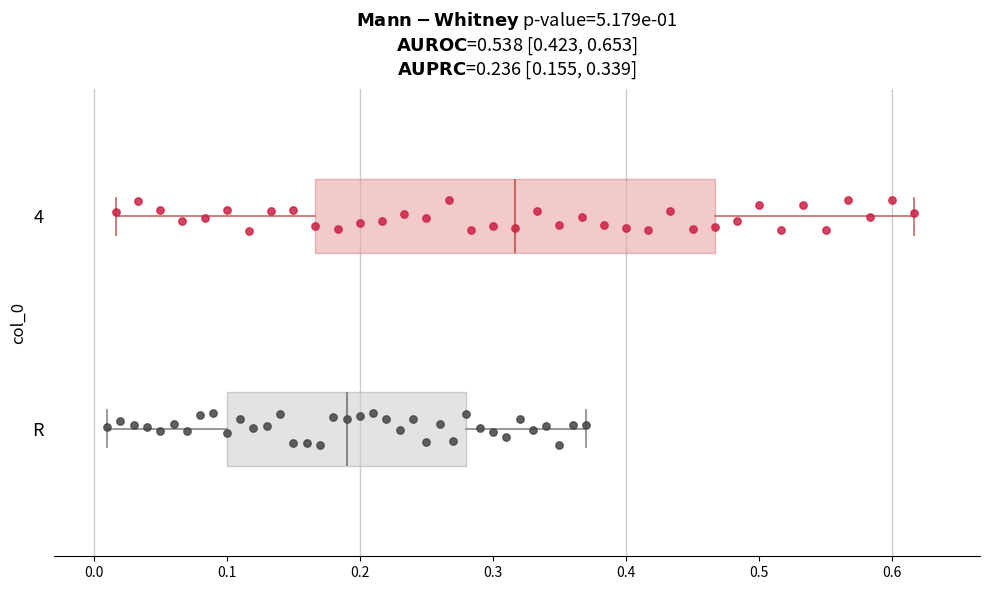

Which box's median line is the furthest to the right?

4